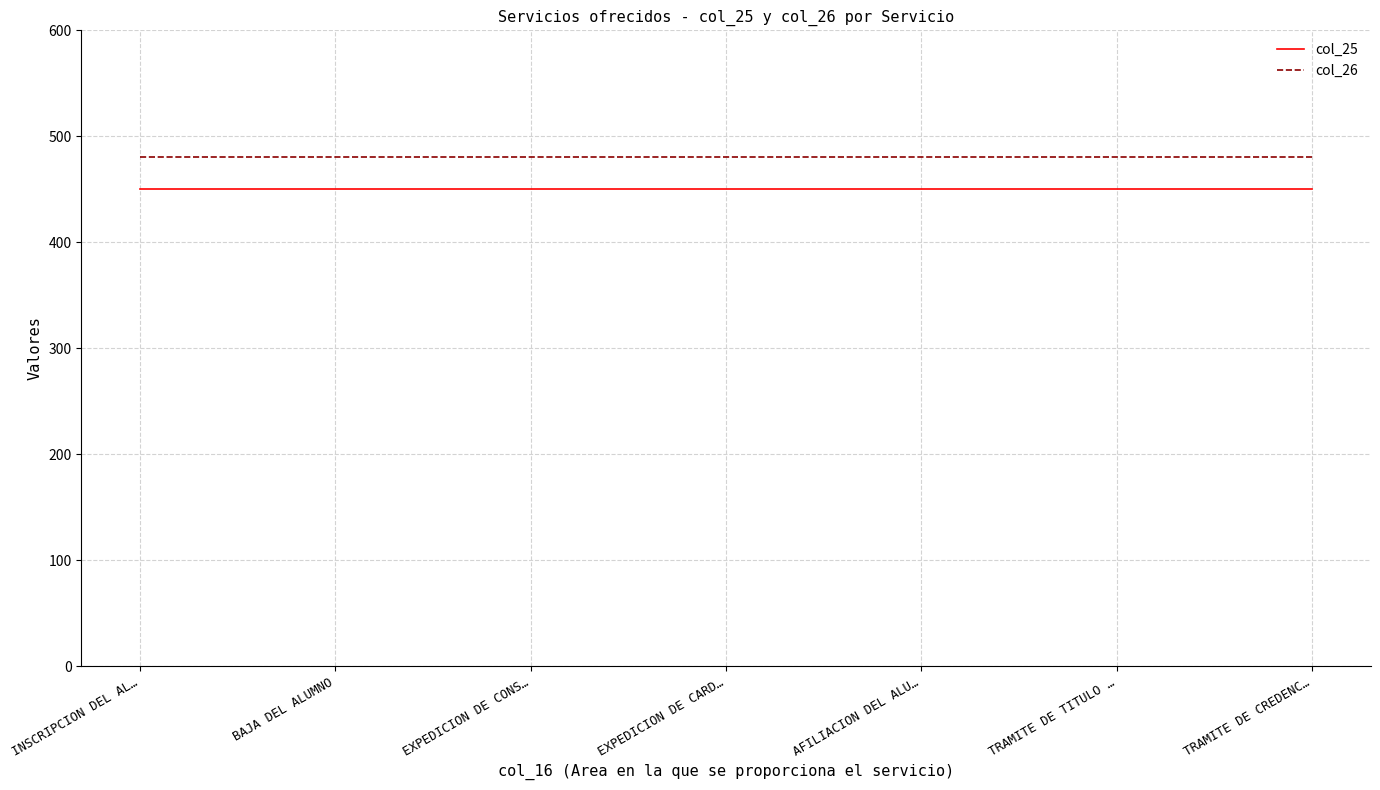

What is the total value across all series at BAJA DEL ALUMNO?

930